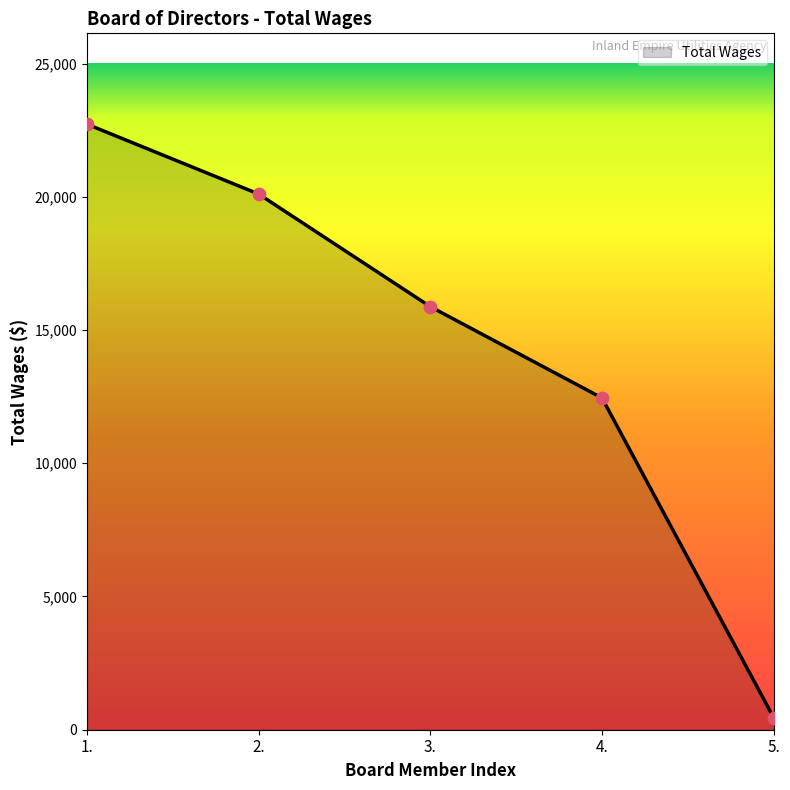

Which has a higher value, 5. or 4.?

4.